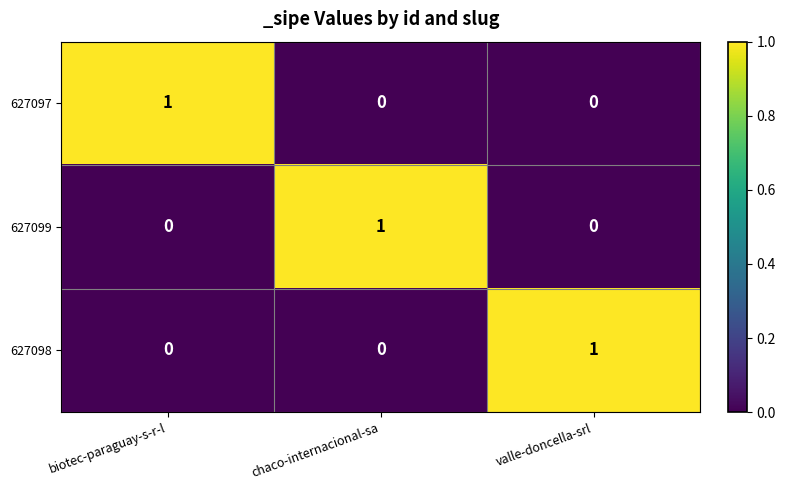

At how many categories does at least one series exceed 0?

3